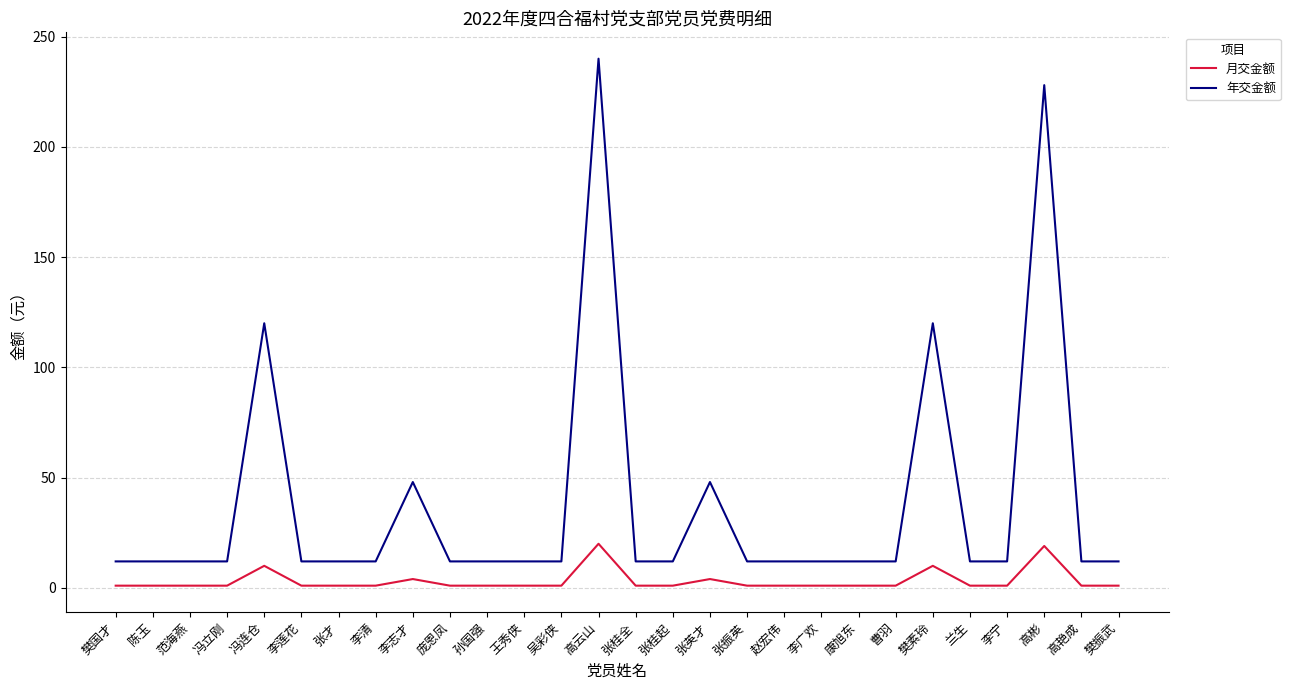

Which series has the largest total across all categories?

年交金额